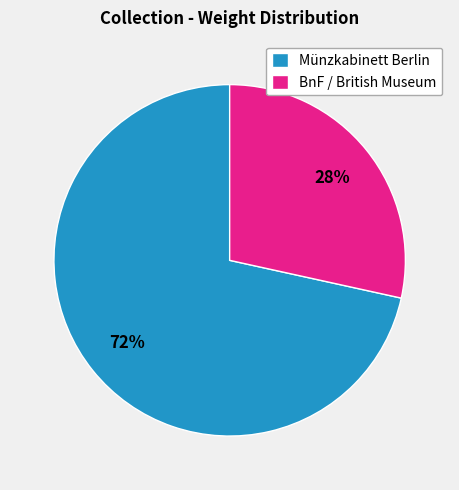

Does any single category account for the majority?

Yes